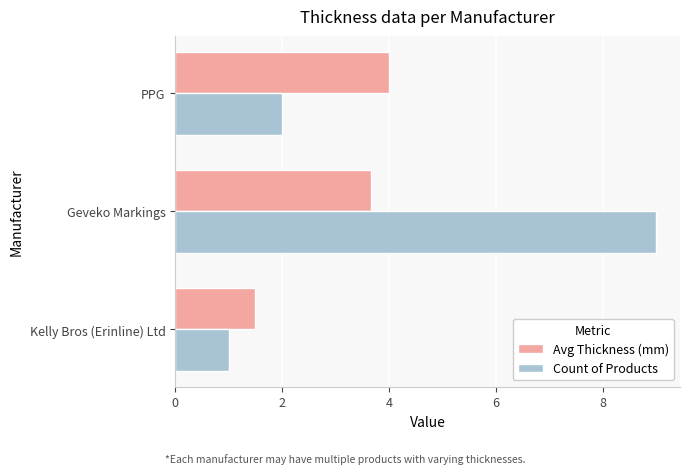

What is the total value across all series at Geveko Markings?

12.7